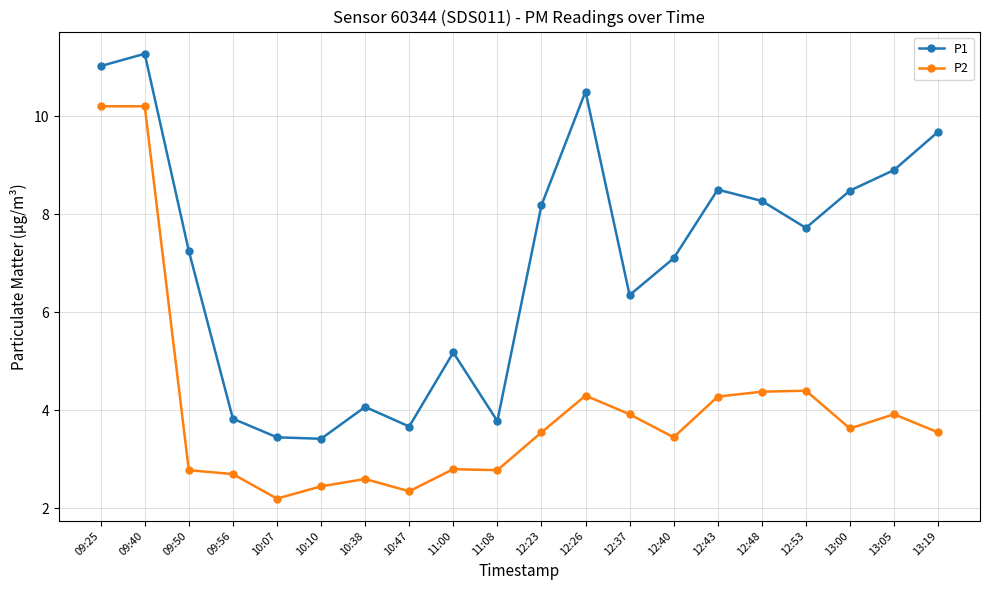

At which category does the chart reach its peak across all series?

09:40